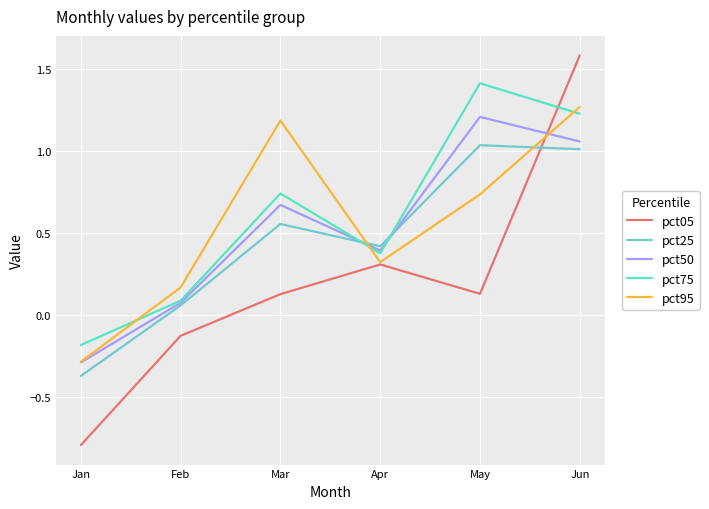

Which category has the highest value in the pct95 series?

Jun